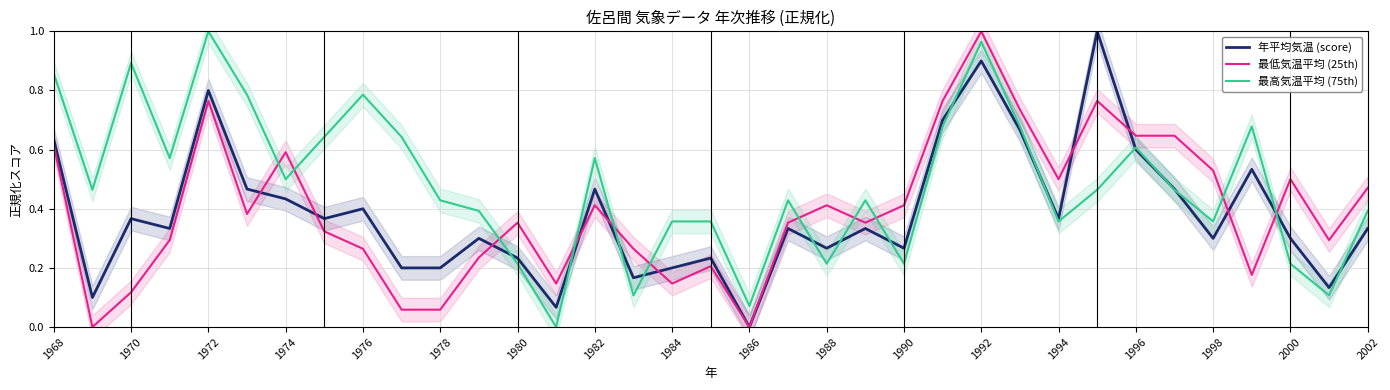

Which category has the highest value in the 最高気温平均 (75th) series?

1972